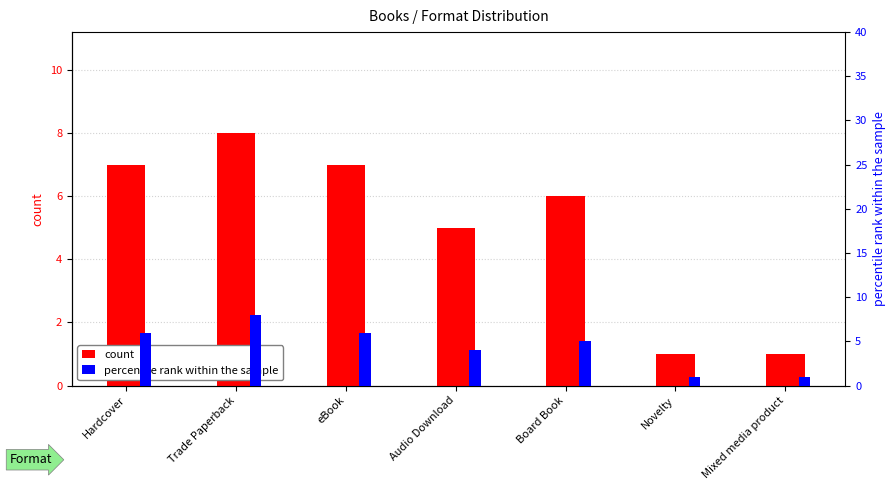

Rank the categories by count value from lowest to highest.

Novelty, Mixed media product, Audio Download, Board Book, Hardcover, eBook, Trade Paperback